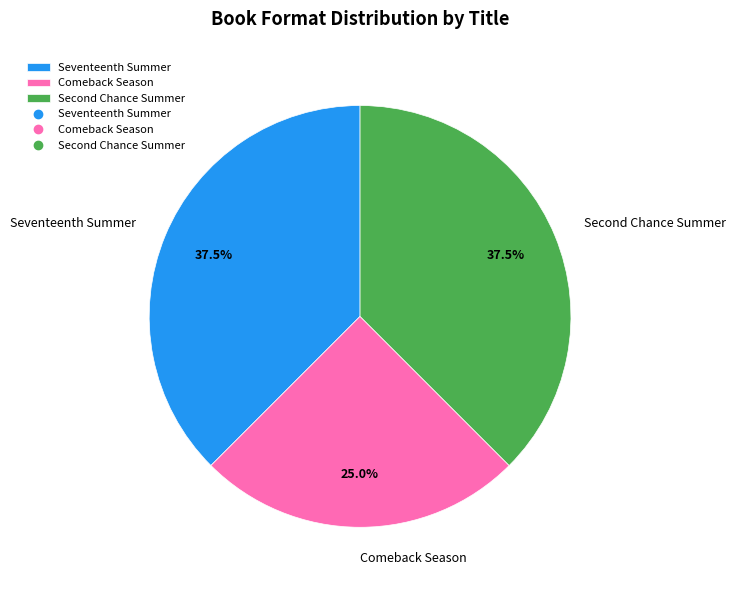

Combined, what portion of the pie is Seventeenth Summer and Comeback Season?

62.5%